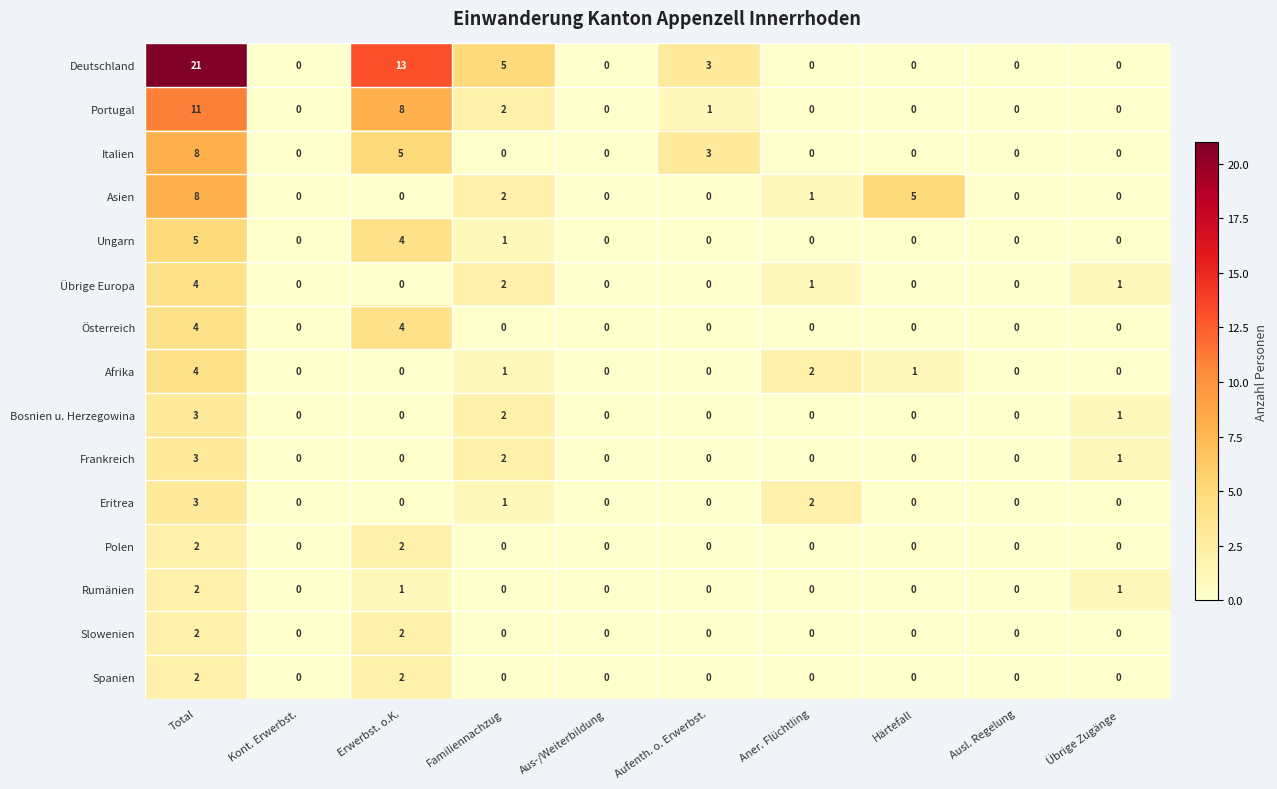

At which label is Asien closest to 4?

Härtefall